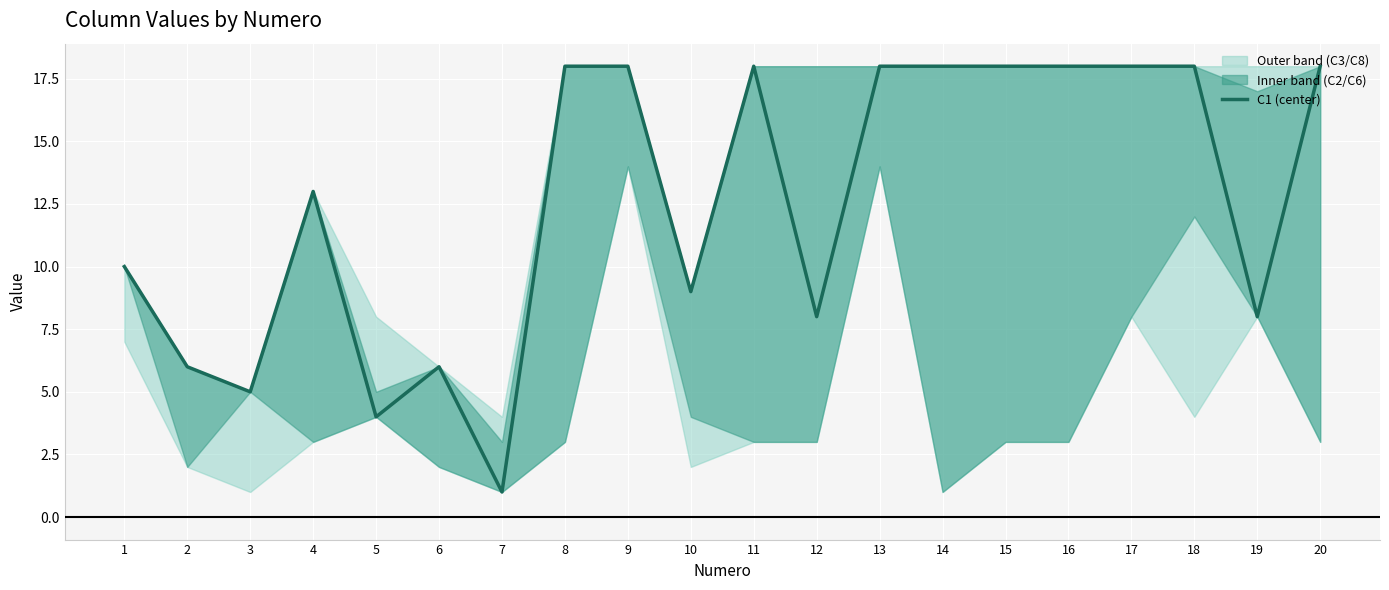

Where is the first local minimum?

3